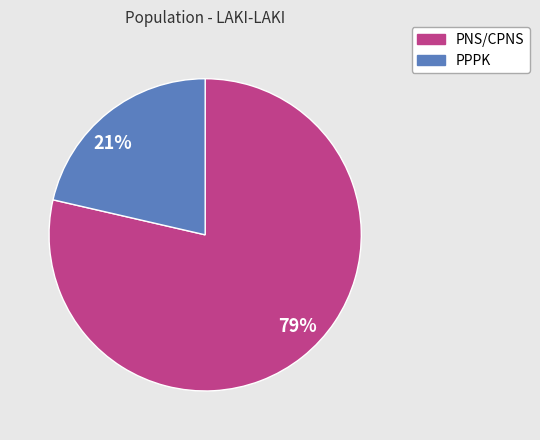

To the nearest percent, what is the average slice percentage?

50%